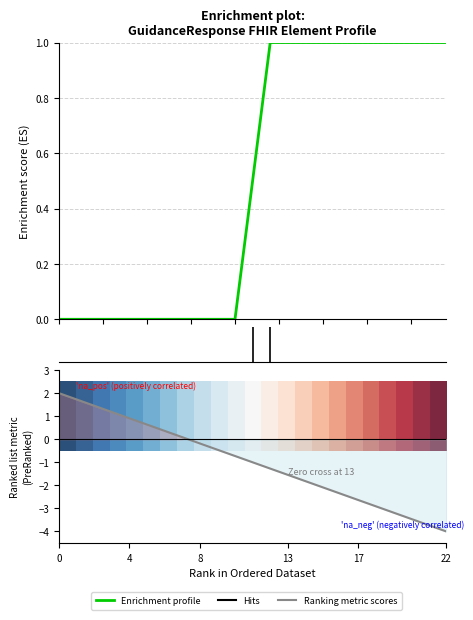

What is the sum of the Ranking metric scores values at 15 and 10?

-2.8